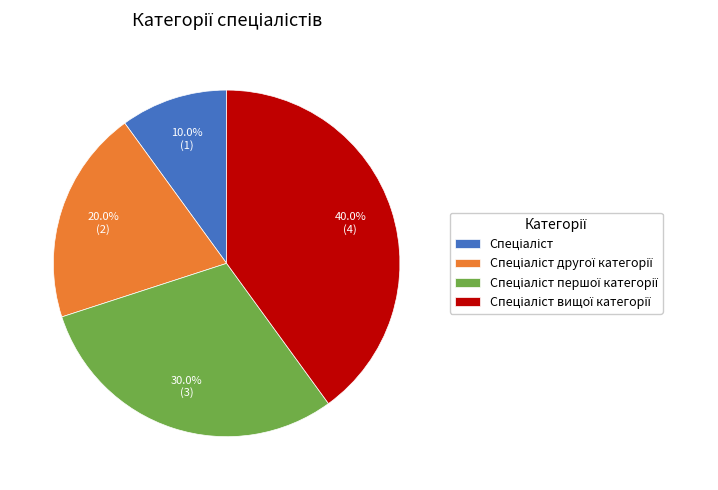

Is there any slice that represents more than half of the pie?

No